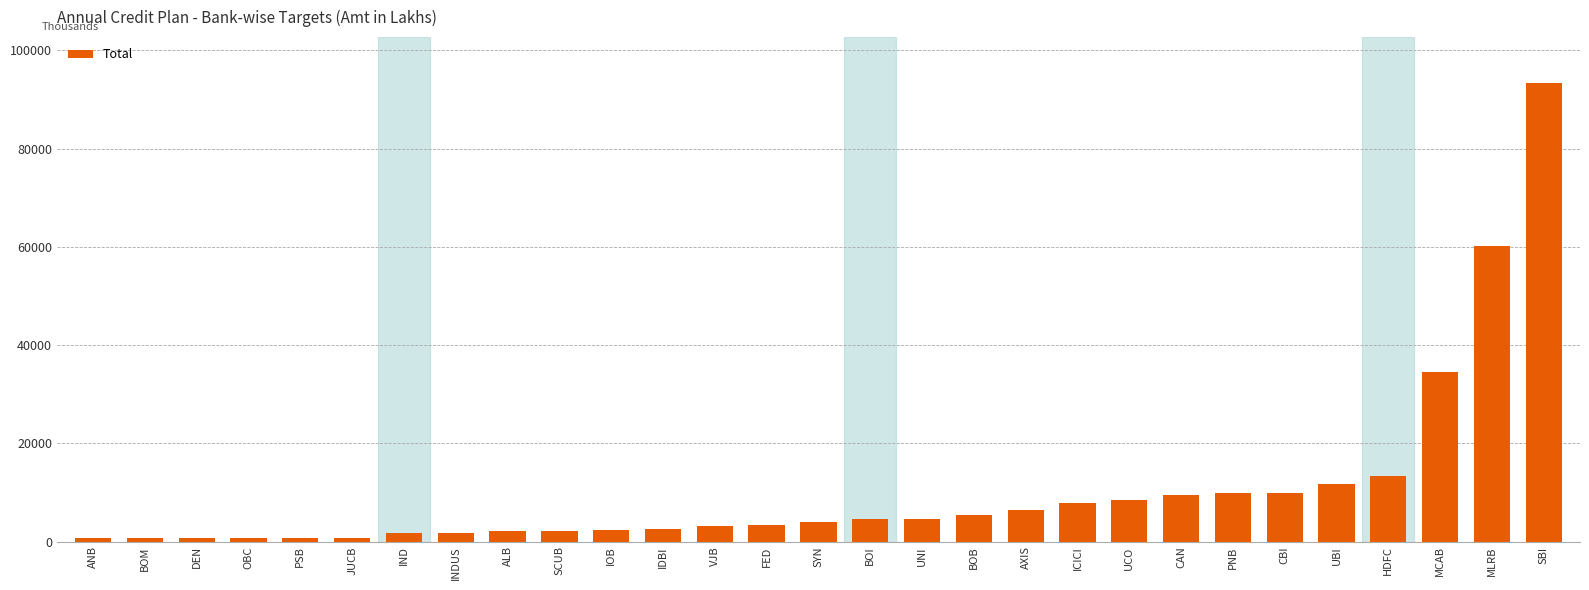

What is the difference between the maximum and second lowest values?

92620